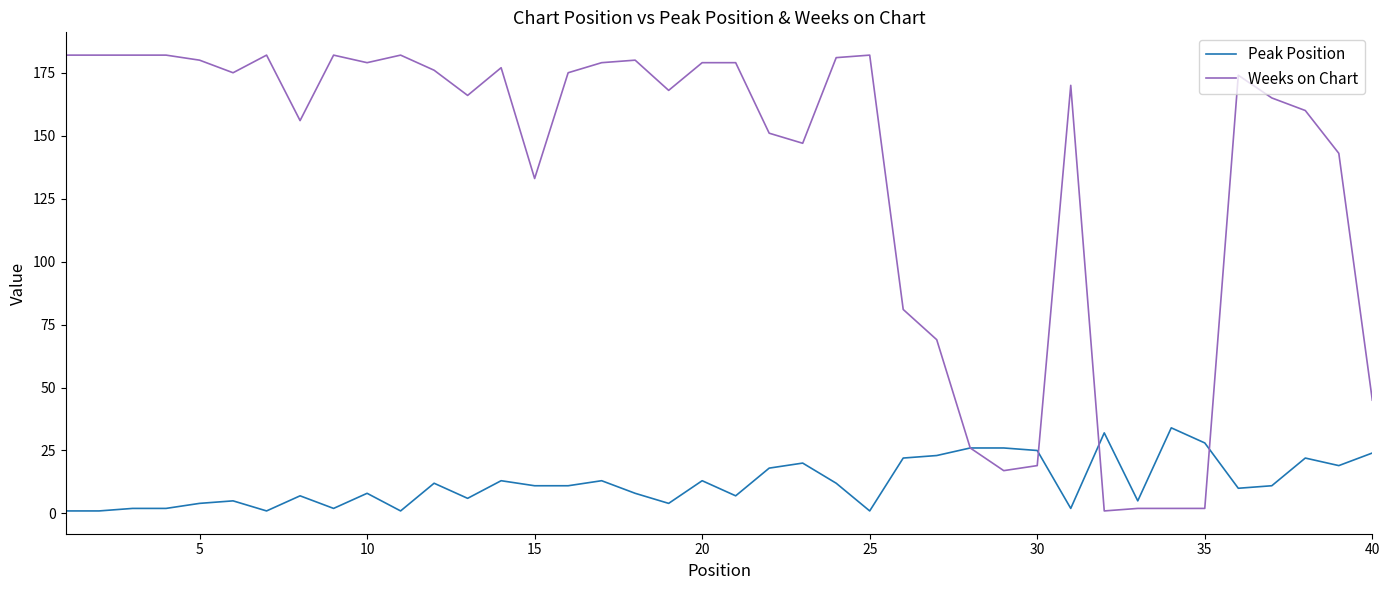

Rank the series by their average value, from lowest to highest.

Peak Position, Weeks on Chart